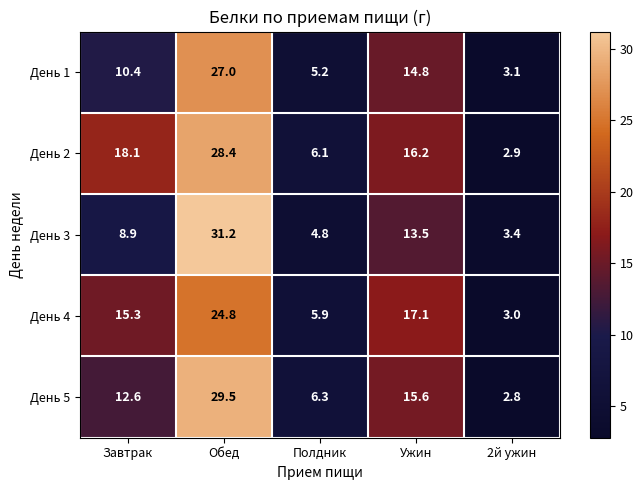

What is the sum of all День 3 values?

61.8